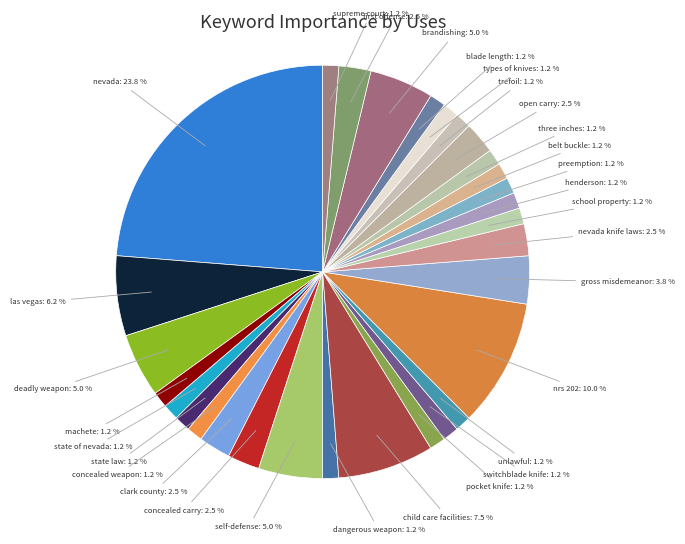

Combined, what portion of the pie is dangerous weapon and las vegas?

7.5%